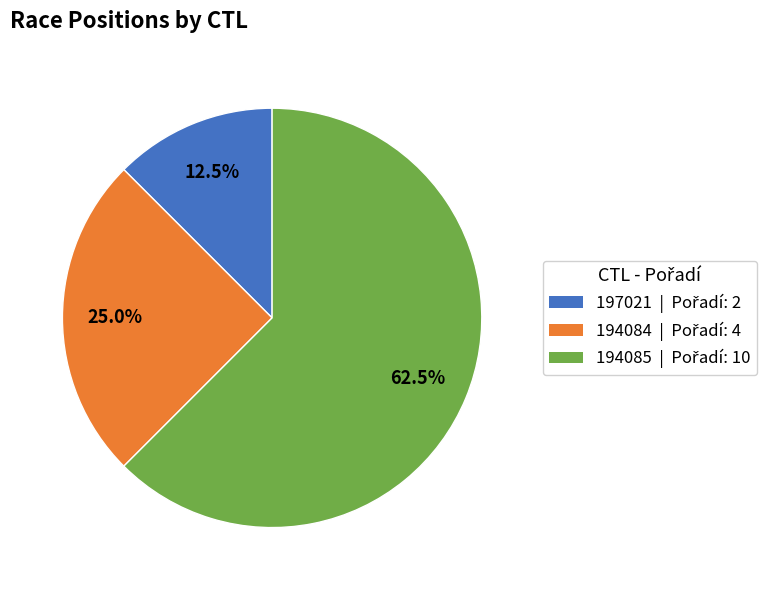

Do 194084 and 194085 together represent more than half of the pie?

Yes